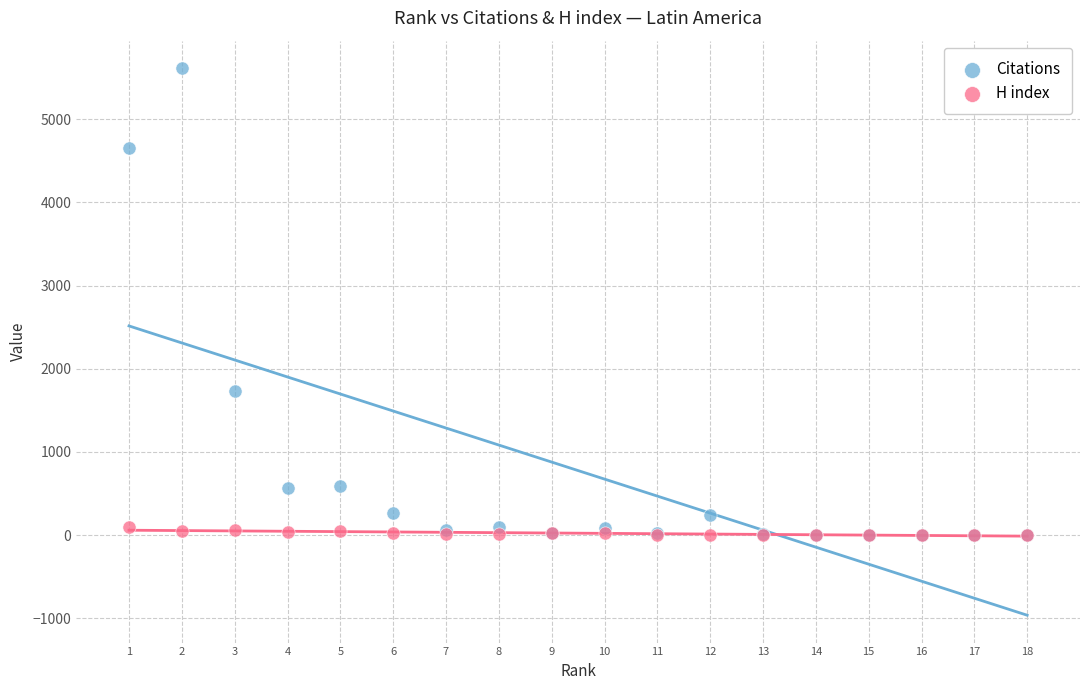

Which series contains the highest Y value?

Citations